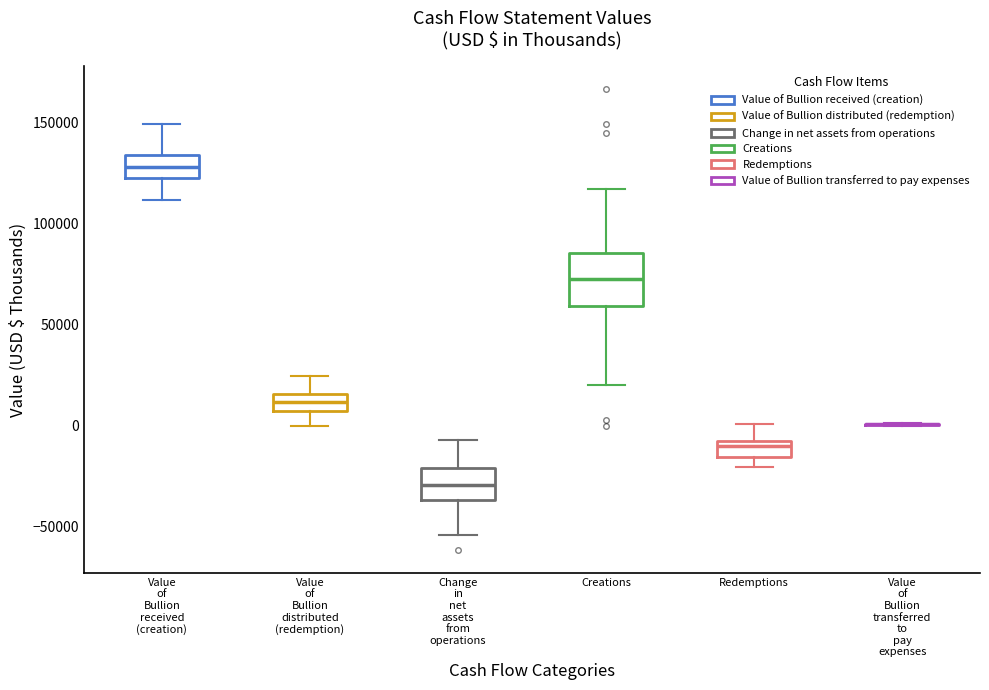

Which box is the tallest, from its lower edge to its upper edge?

Creations